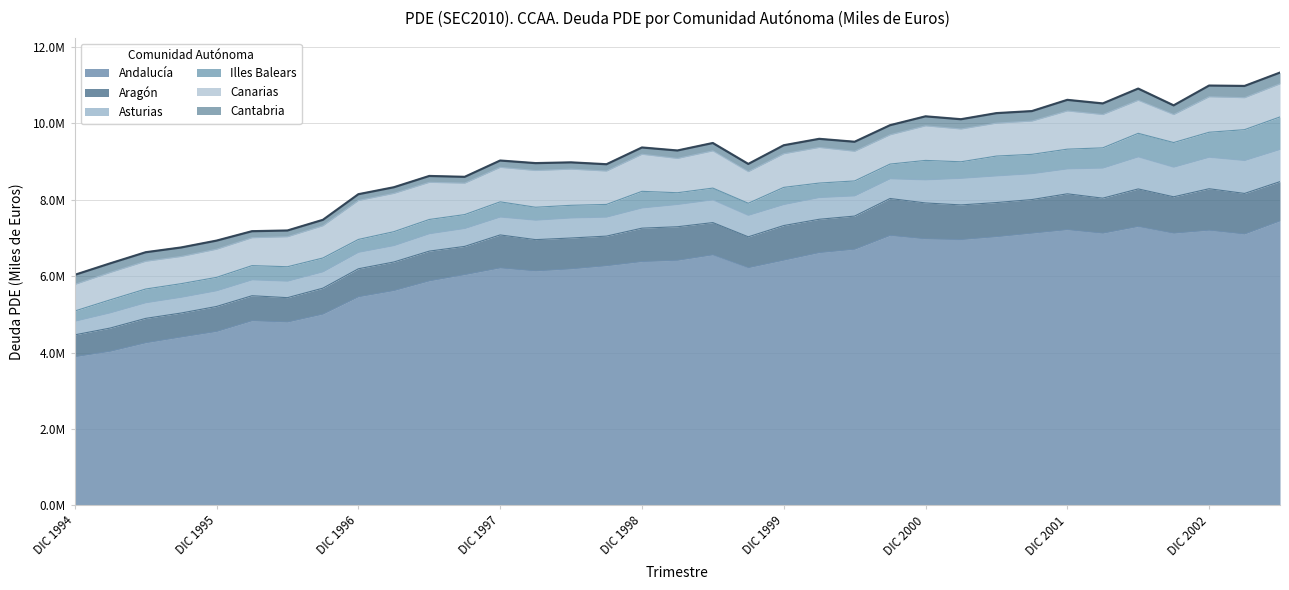

List the series in order of their peak value, highest first.

Andalucía, Aragón, Canarias, Asturias, Illes Balears, Cantabria